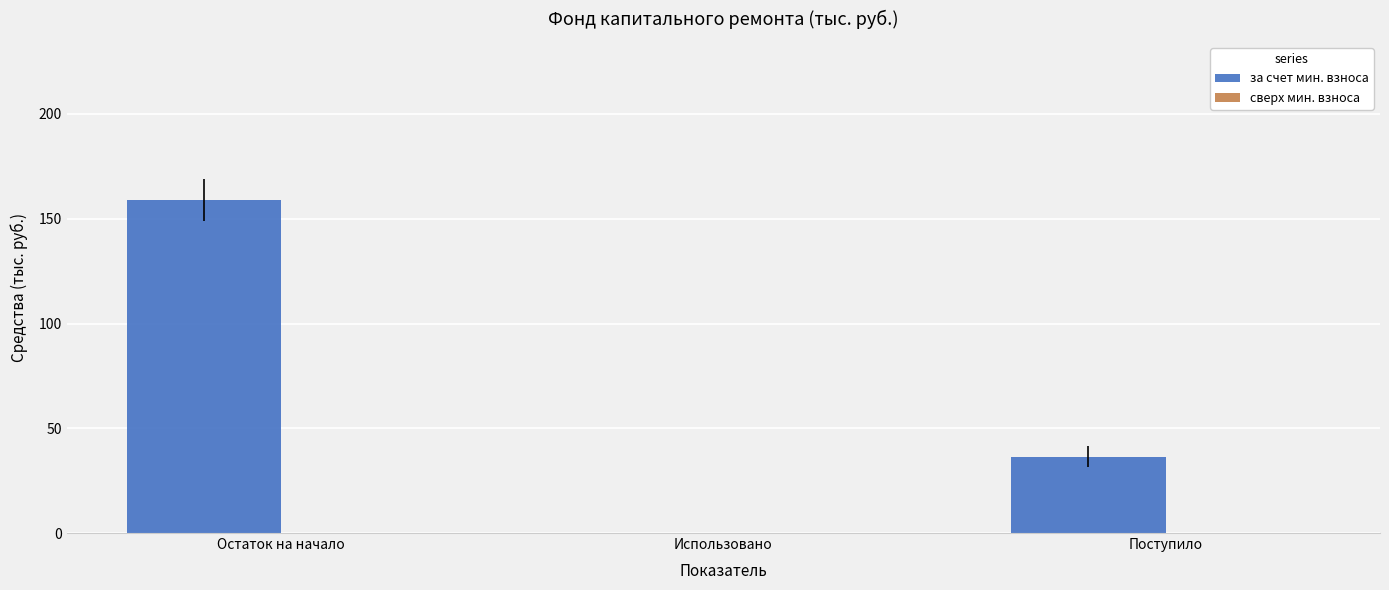

At which category does the chart reach its peak across all series?

Остаток на начало